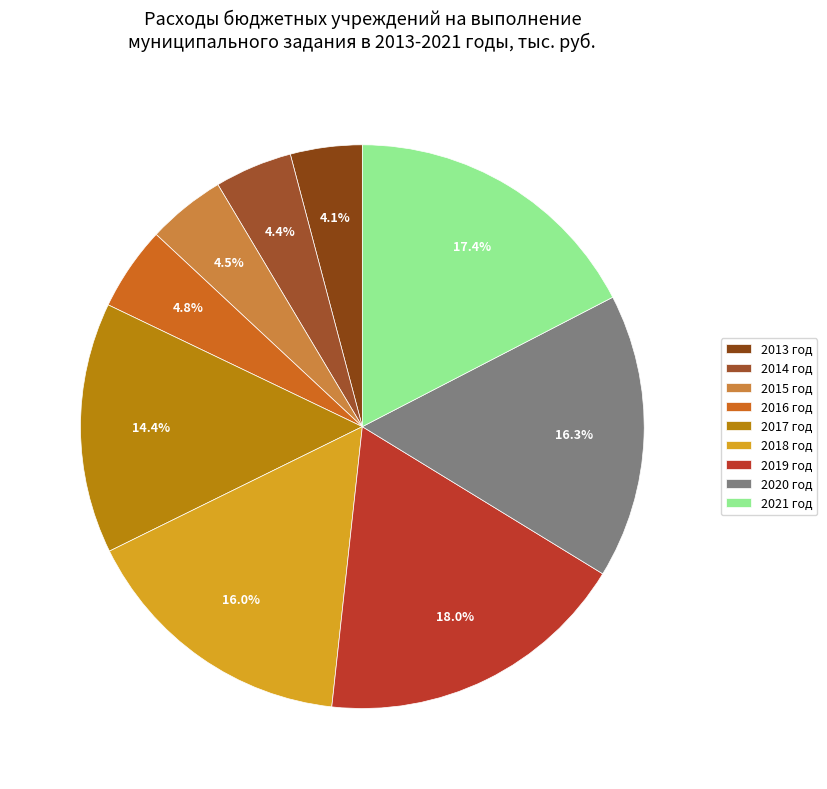

To the nearest percent, what portion does 2019 год represent?

18%